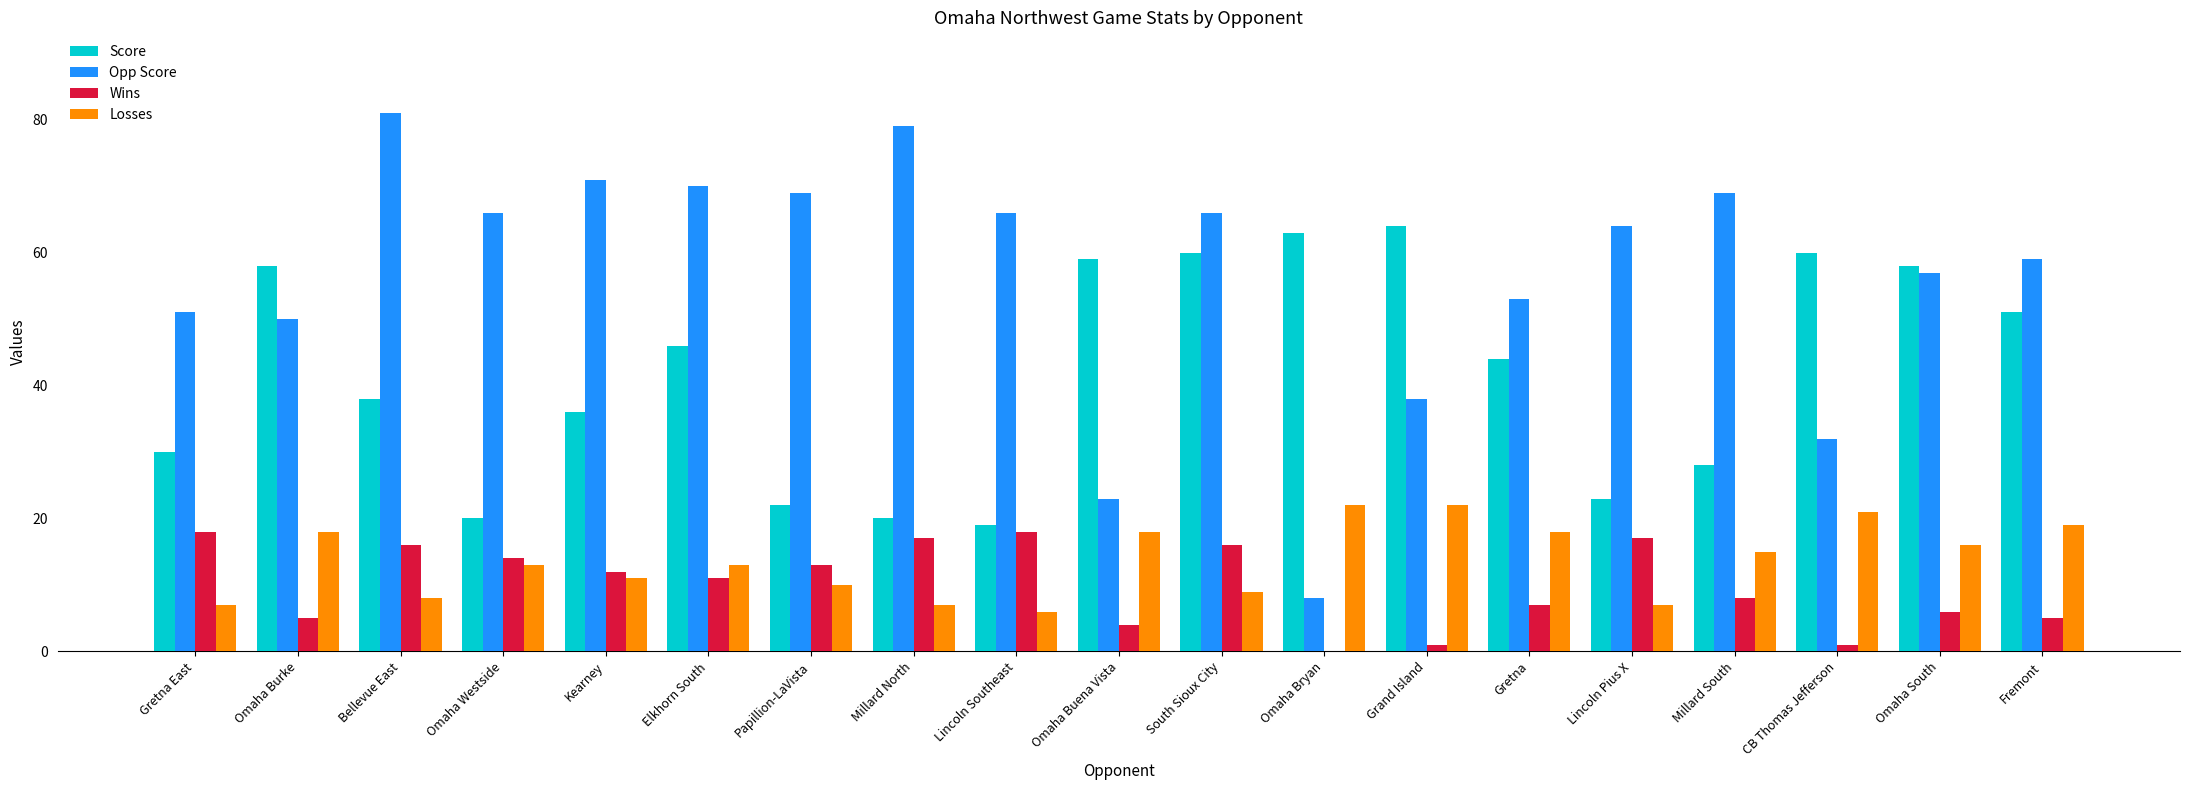

What is the total value across all series at Papillion-LaVista?

114